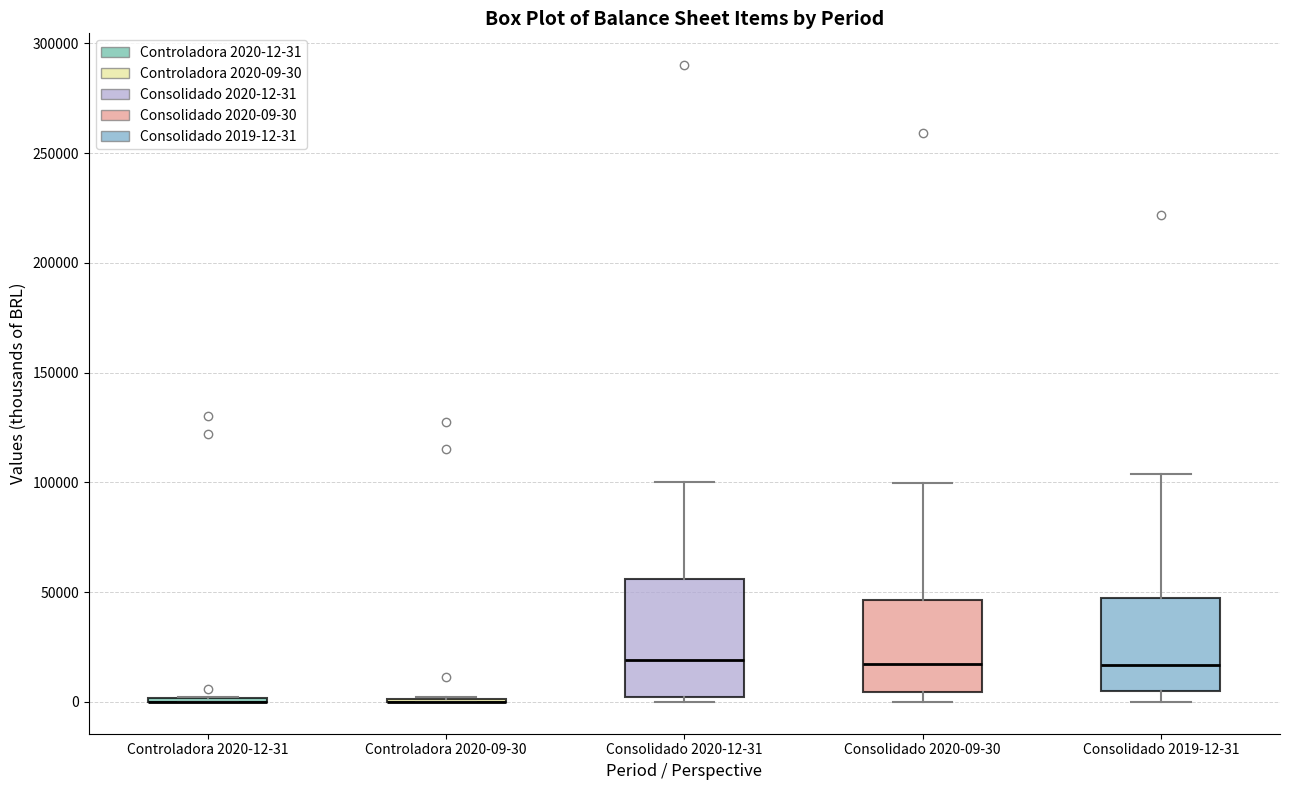

Which box is the tallest, from its lower edge to its upper edge?

Consolidado 2020-12-31